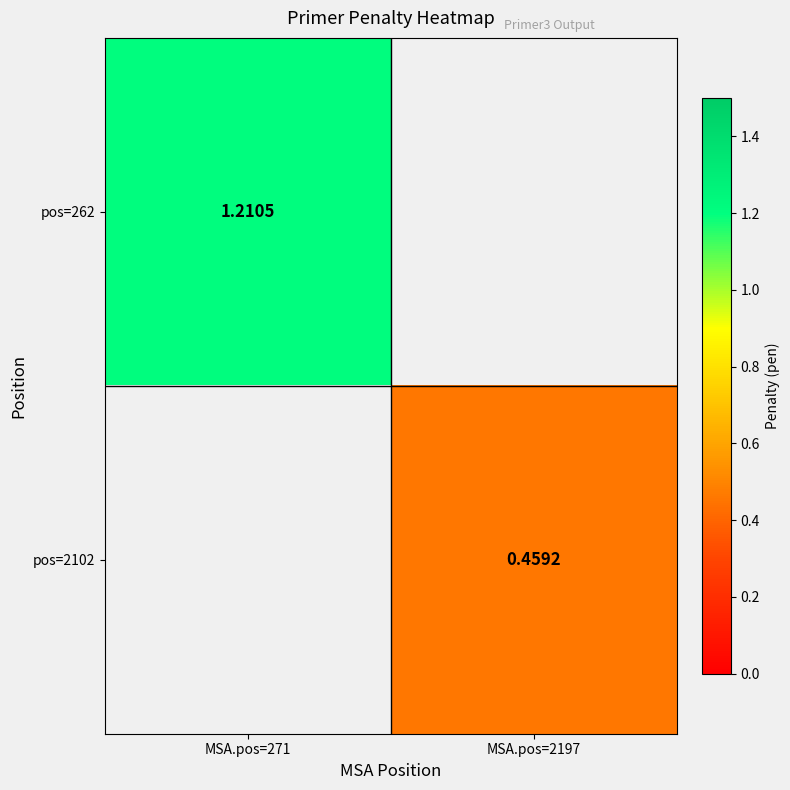

How many values in pos=262 are above zero?

1